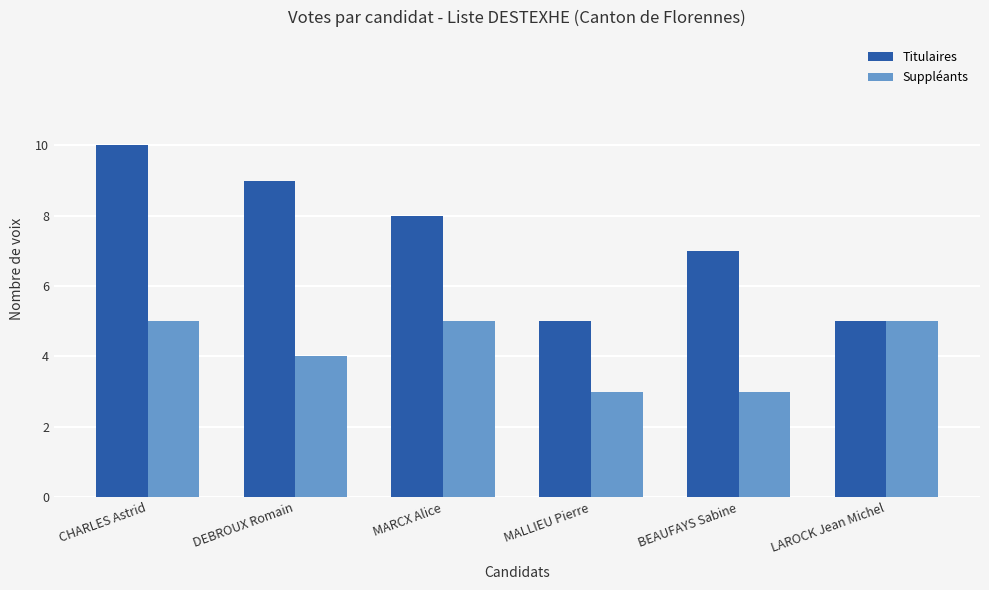

Reading left to right, transcribe all the data shown in this chart.

Titulaires: CHARLES Astrid=10	DEBROUX Romain=9	MARCX Alice=8	MALLIEU Pierre=5	BEAUFAYS Sabine=7	LAROCK Jean Michel=5
Suppléants: CHARLES Astrid=5	DEBROUX Romain=4	MARCX Alice=5	MALLIEU Pierre=3	BEAUFAYS Sabine=3	LAROCK Jean Michel=5